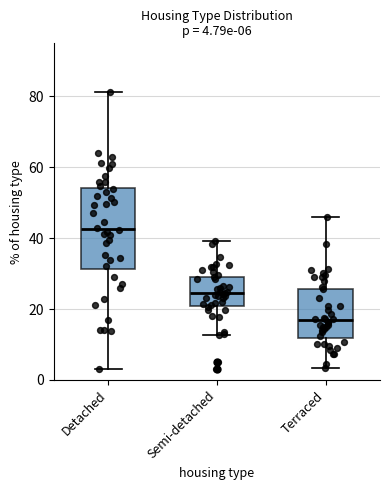

Which box's median line is the lowest?

Terraced